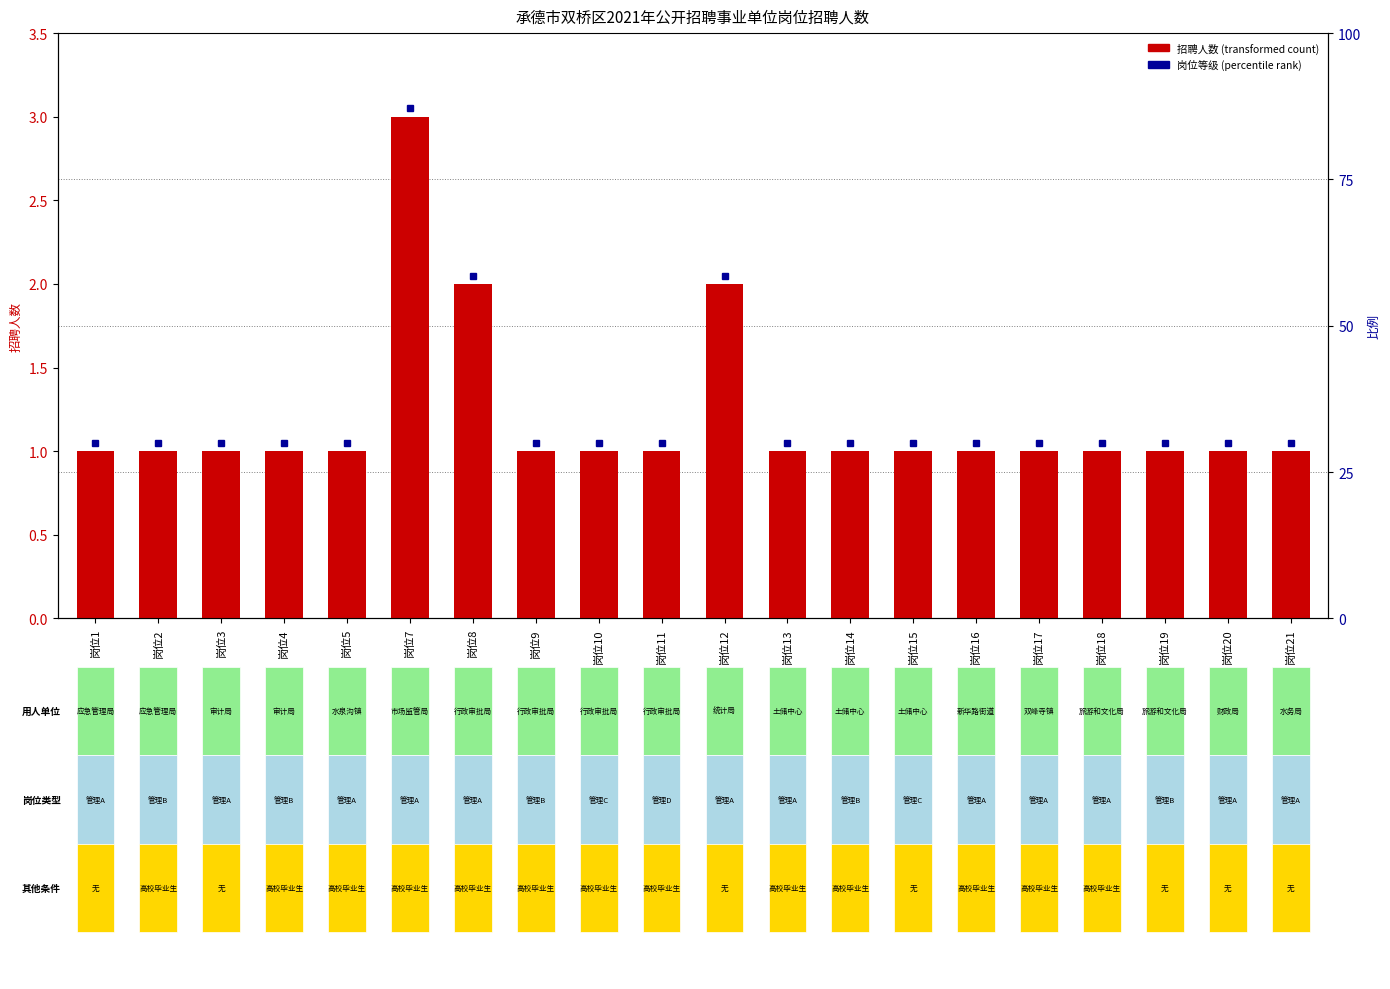

What is the change in value from 岗位8 to 岗位9?

-1